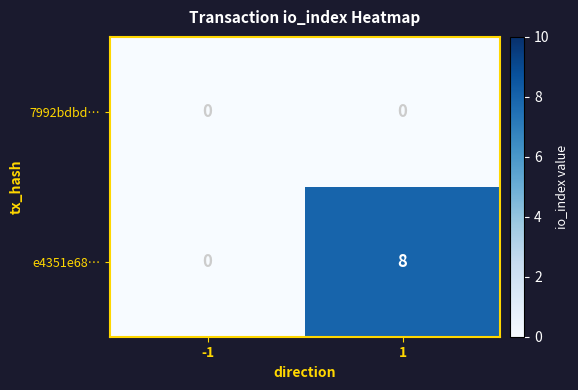

What is the average value of the e4351e68… series?

4